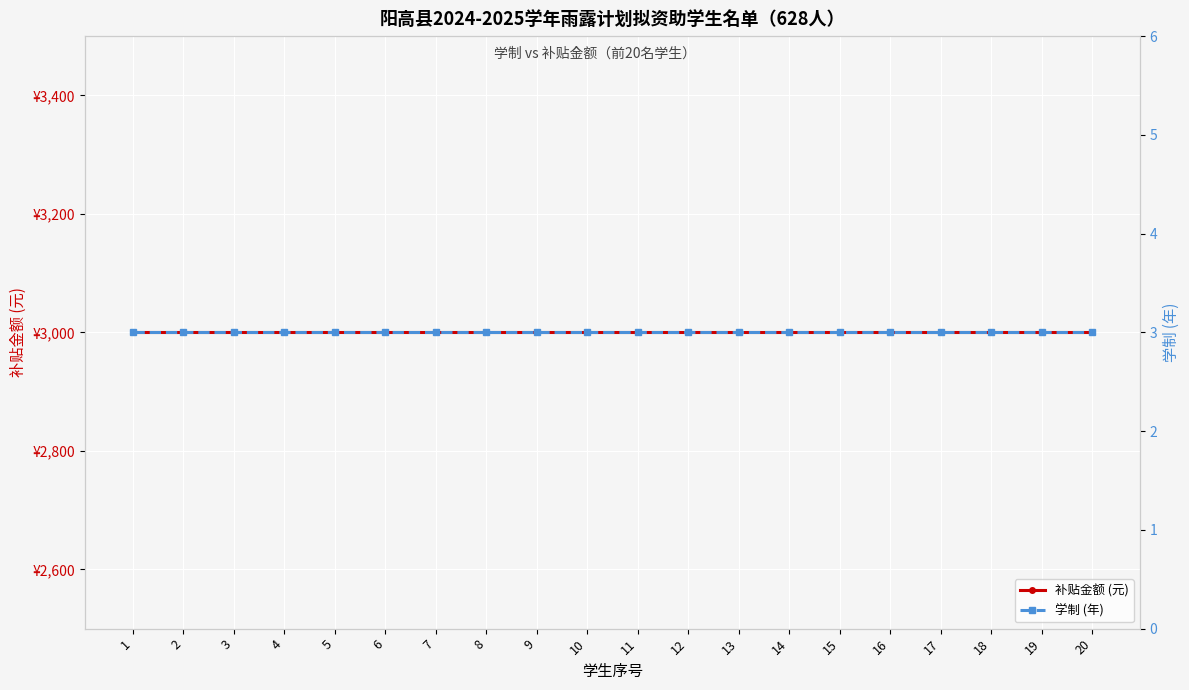

At how many categories does at least one series exceed 2662?

20